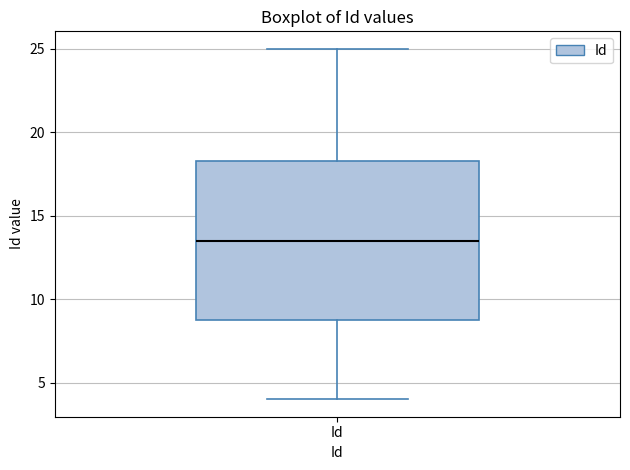

Transcribe this box plot: give where the median line is, the range the box spans, and where the two whiskers end, as read against the y-axis. The values are not printed on the chart, so give them approximately, as read against the axis.

median 13.5, box 9.0 to 18.5, whiskers 4.0 to 25.0